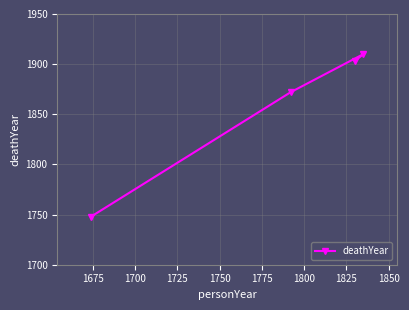

What is the value of the 4th point from the left?

1910